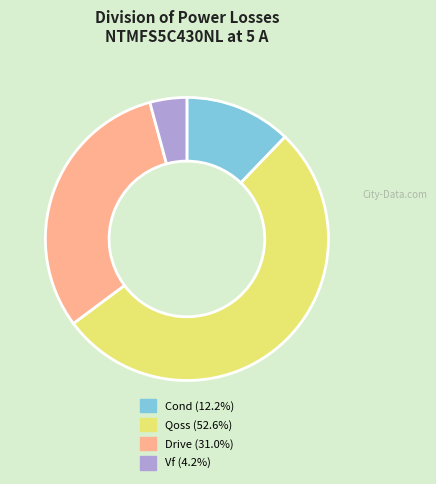

Which category has the smallest portion of the pie?

Vf